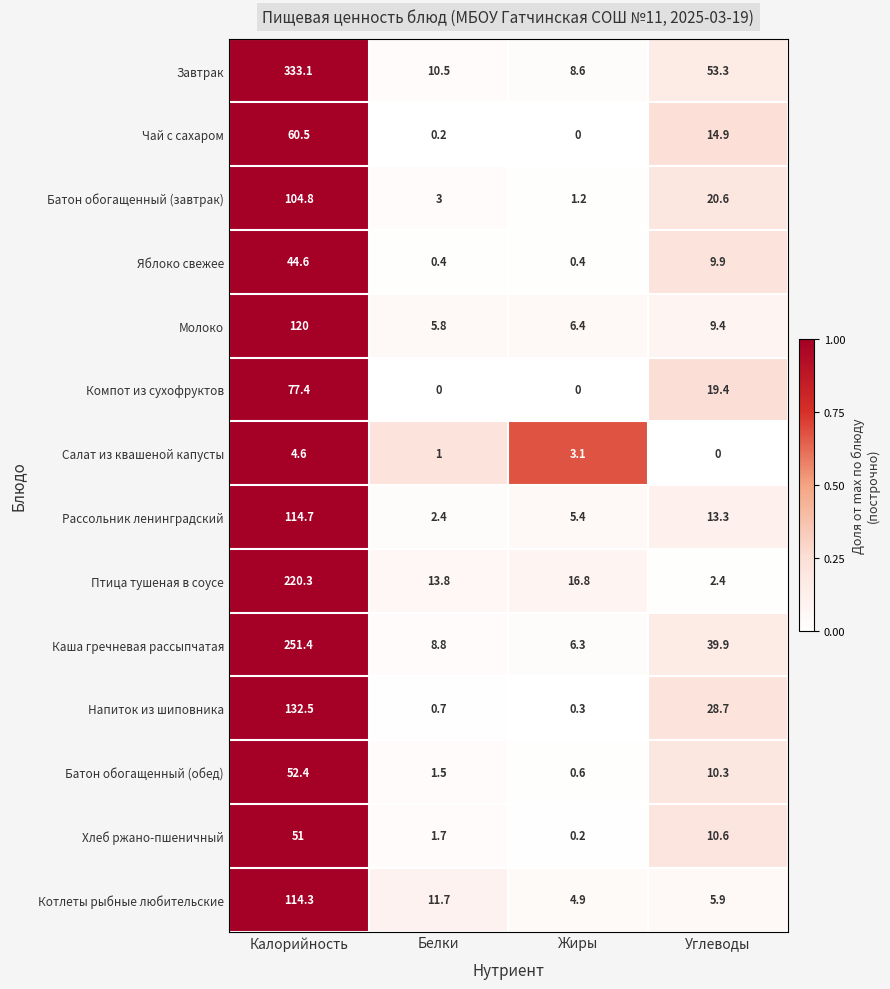

Which series has the largest total across all categories?

Завтрак